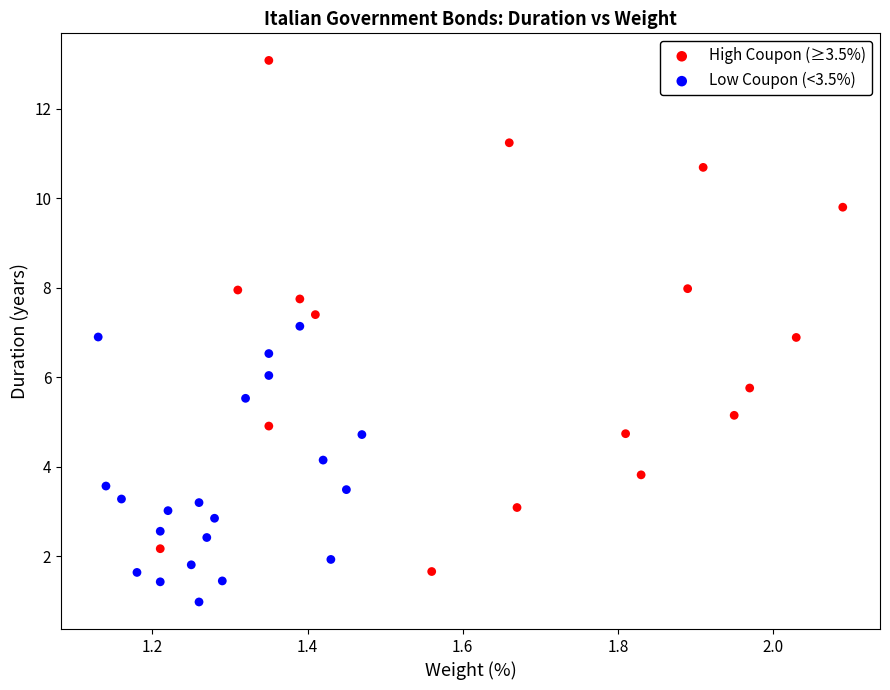

Which series has the widest spread of Y values?

High Coupon (≥3.5%)